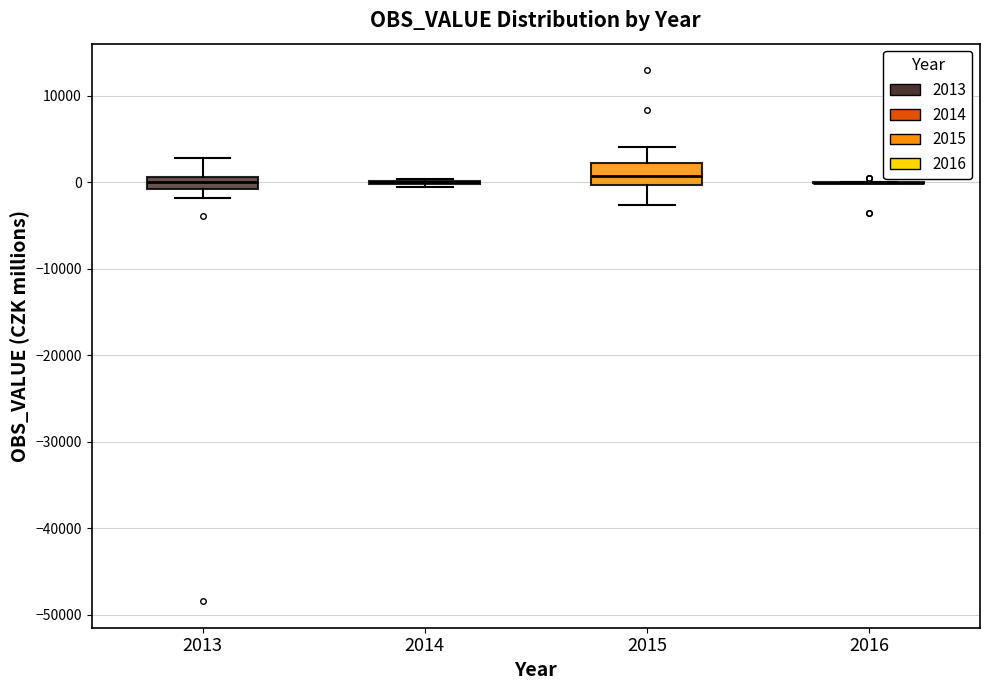

Where does the upper whisker of the box at x = 2013 end on the y-axis? The values are not printed on the chart, so give them approximately, as read against the axis.

3000